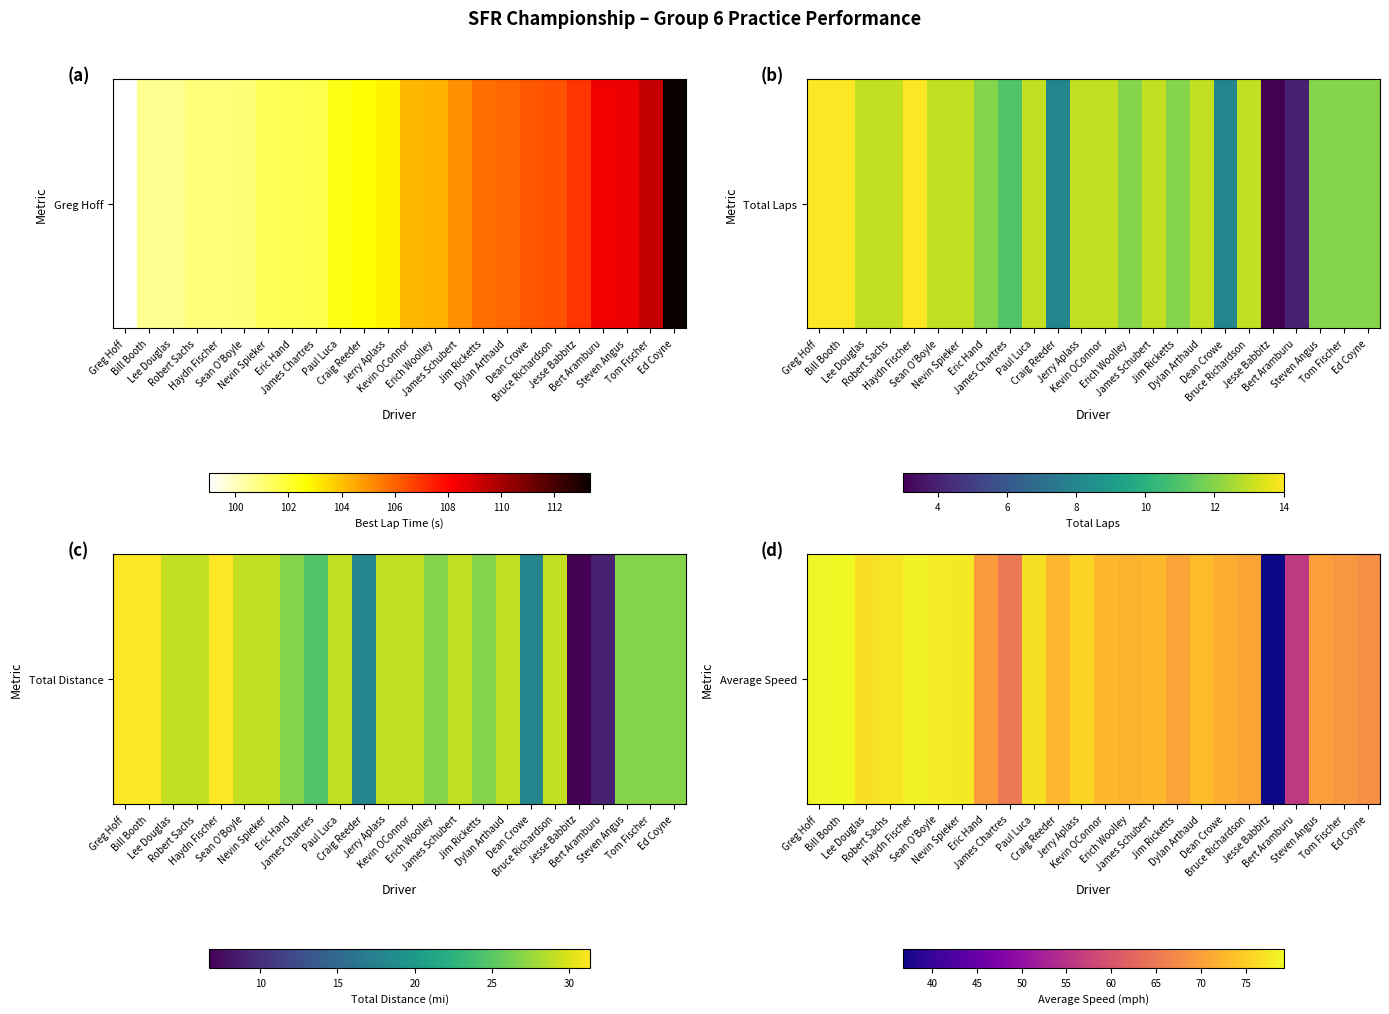

Reading left to right, transcribe all the data shown in this chart.

78.8	79.2	76.6	77.2	78.6	78.0	77.7	69.5	65.1	76.9	72.4	75.5	72.8	72.0	72.7	70.4	73.0	71.5	70.6	36.8	56.1	69.9	69.0	67.8